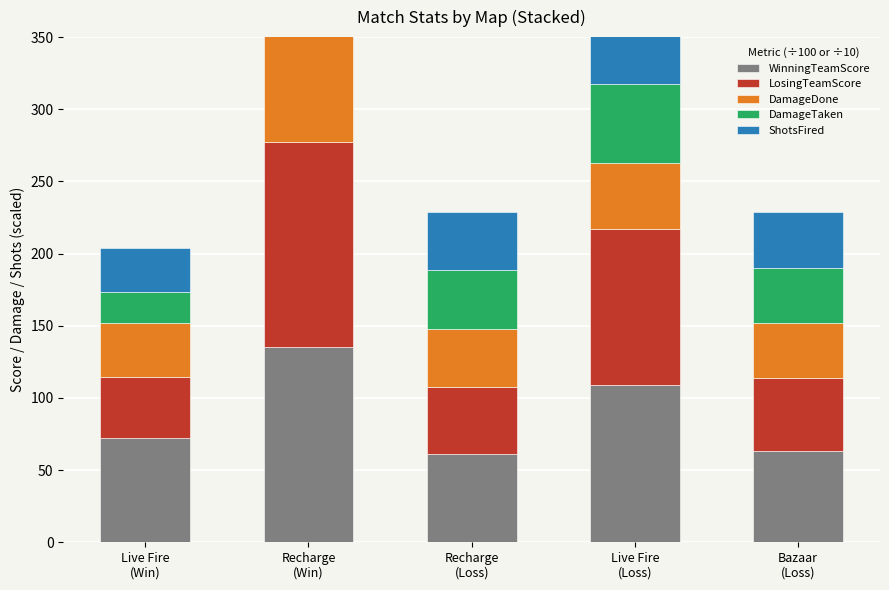

What is the minimum value for WinningTeamScore?

61.5